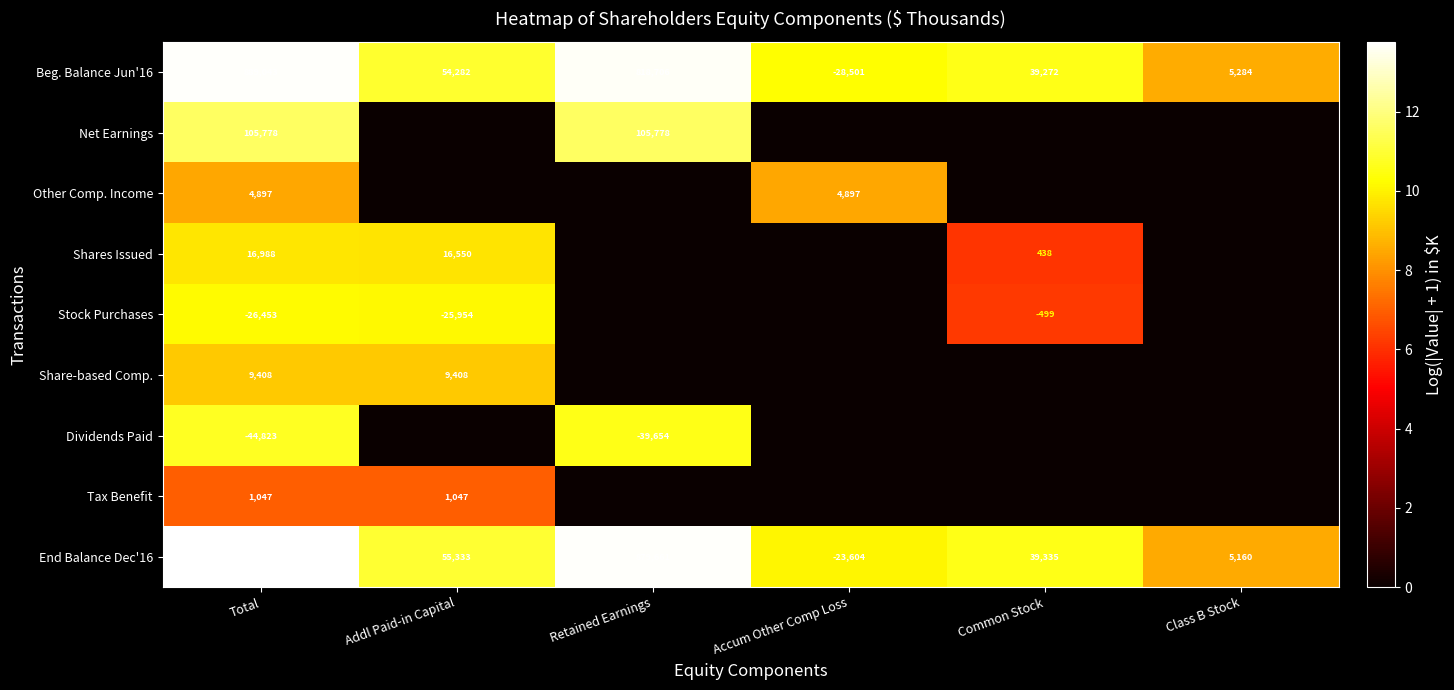

Is the value of Tax Benefit at Total greater than the value of Beg. Balance Jun'16 at Accum Other Comp Loss?

Yes